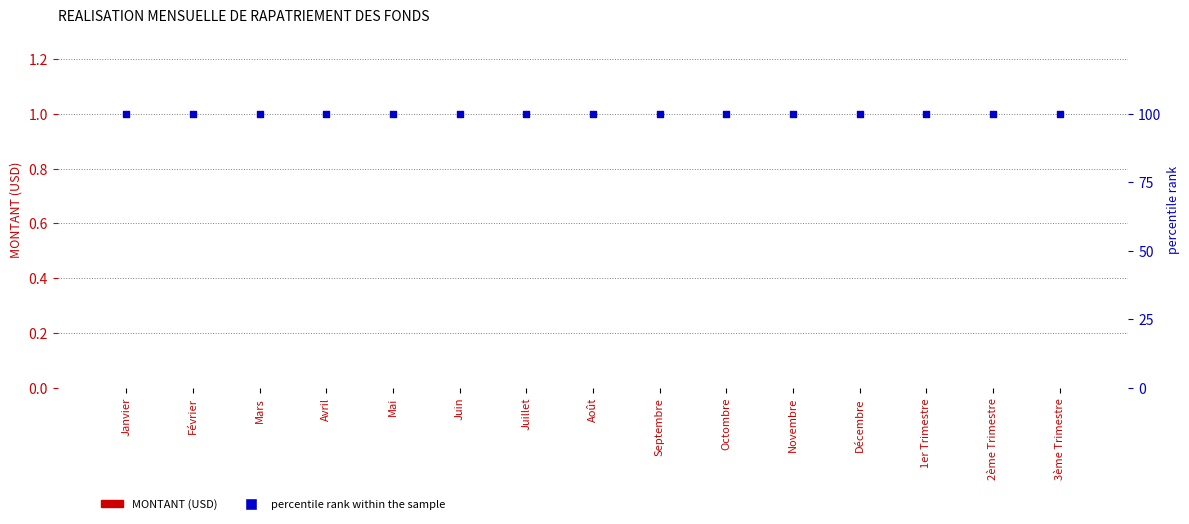

At which category is the sum across all series the highest?

Janvier